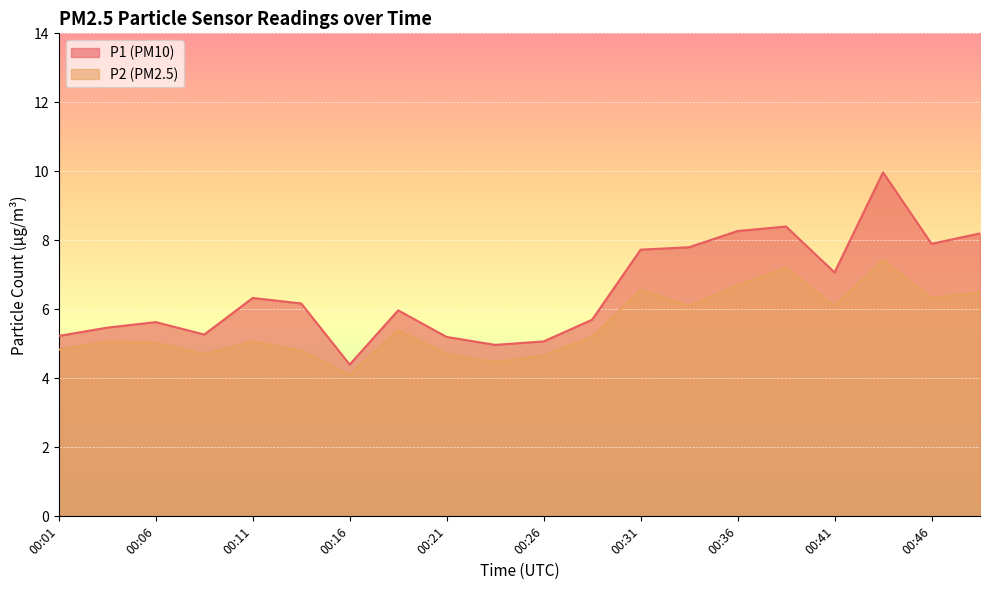

Where does the P2 series first go above 5?

00:04